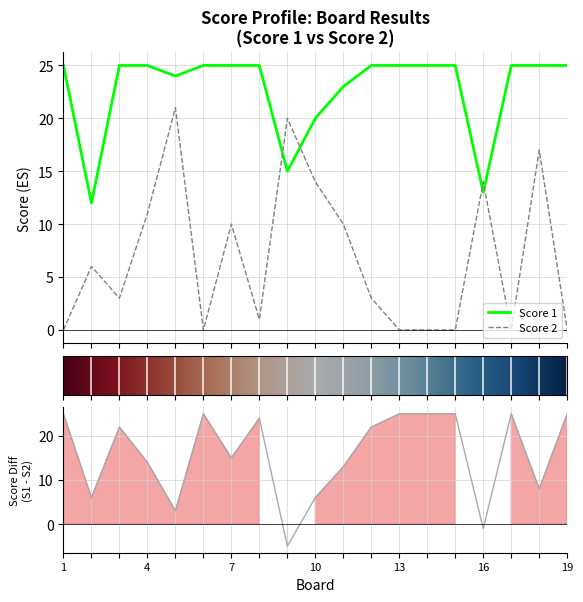

Reading left to right, extract all data points from this chart.

Score 1: 25	12	25	25	24	25	25	25	15	20	23	25	25	25	25	13	25	25	25
Score 2: 0	6	3	11	21	0	10	1	20	14	10	3	0	0	0	14	0	17	0